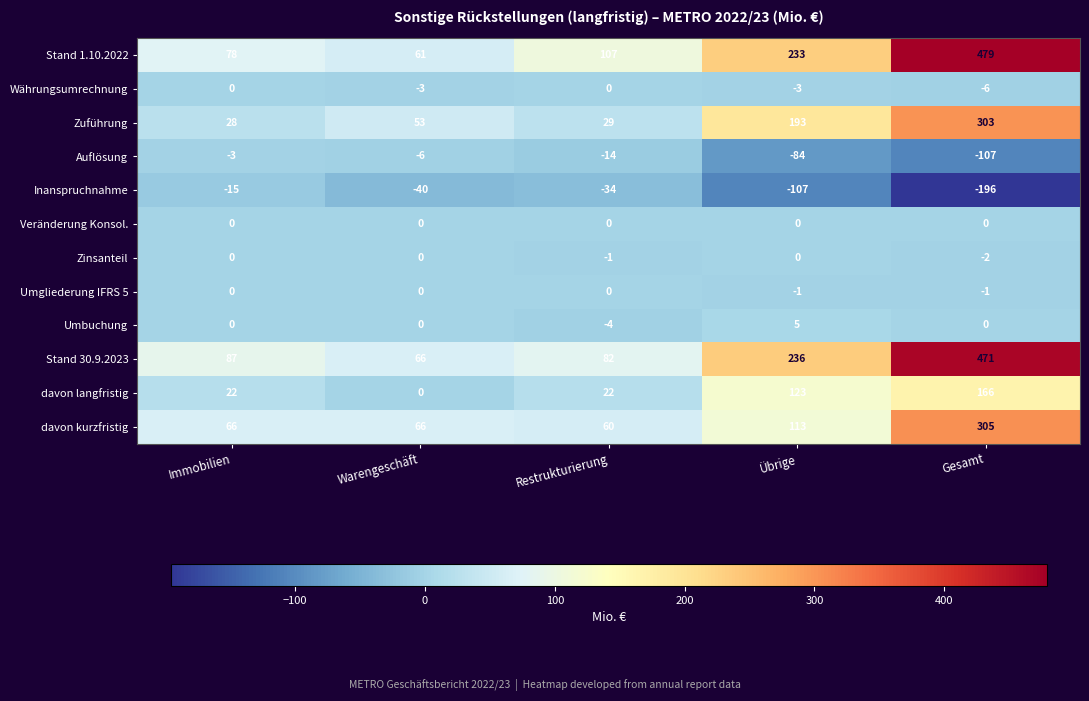

Where is davon kurzfristig nearest to the value 182?

Übrige